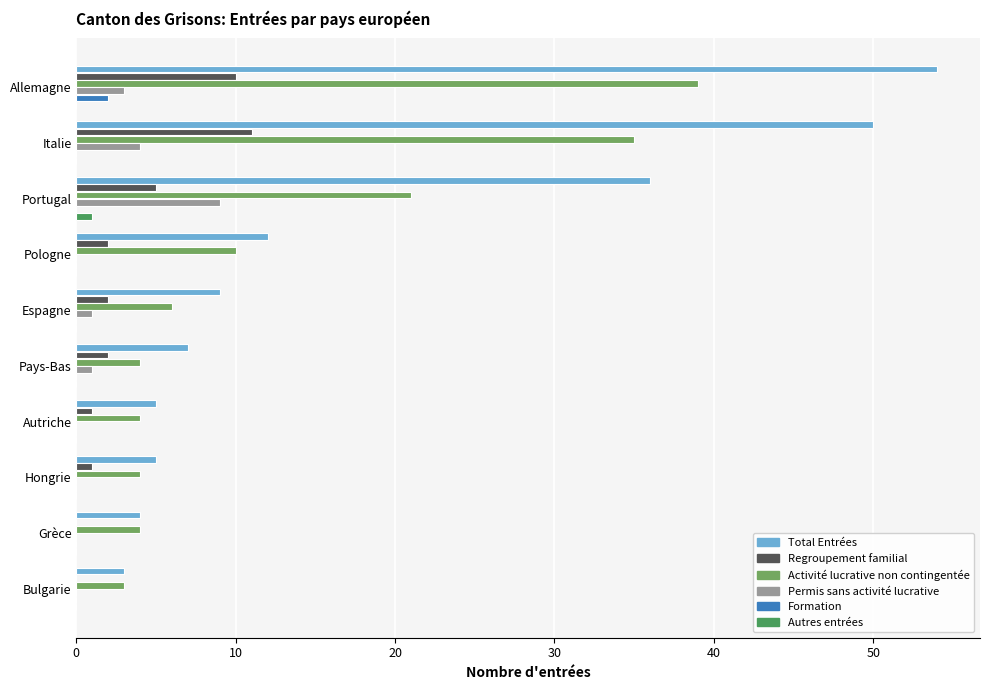

How many distinct data groups are displayed?

6